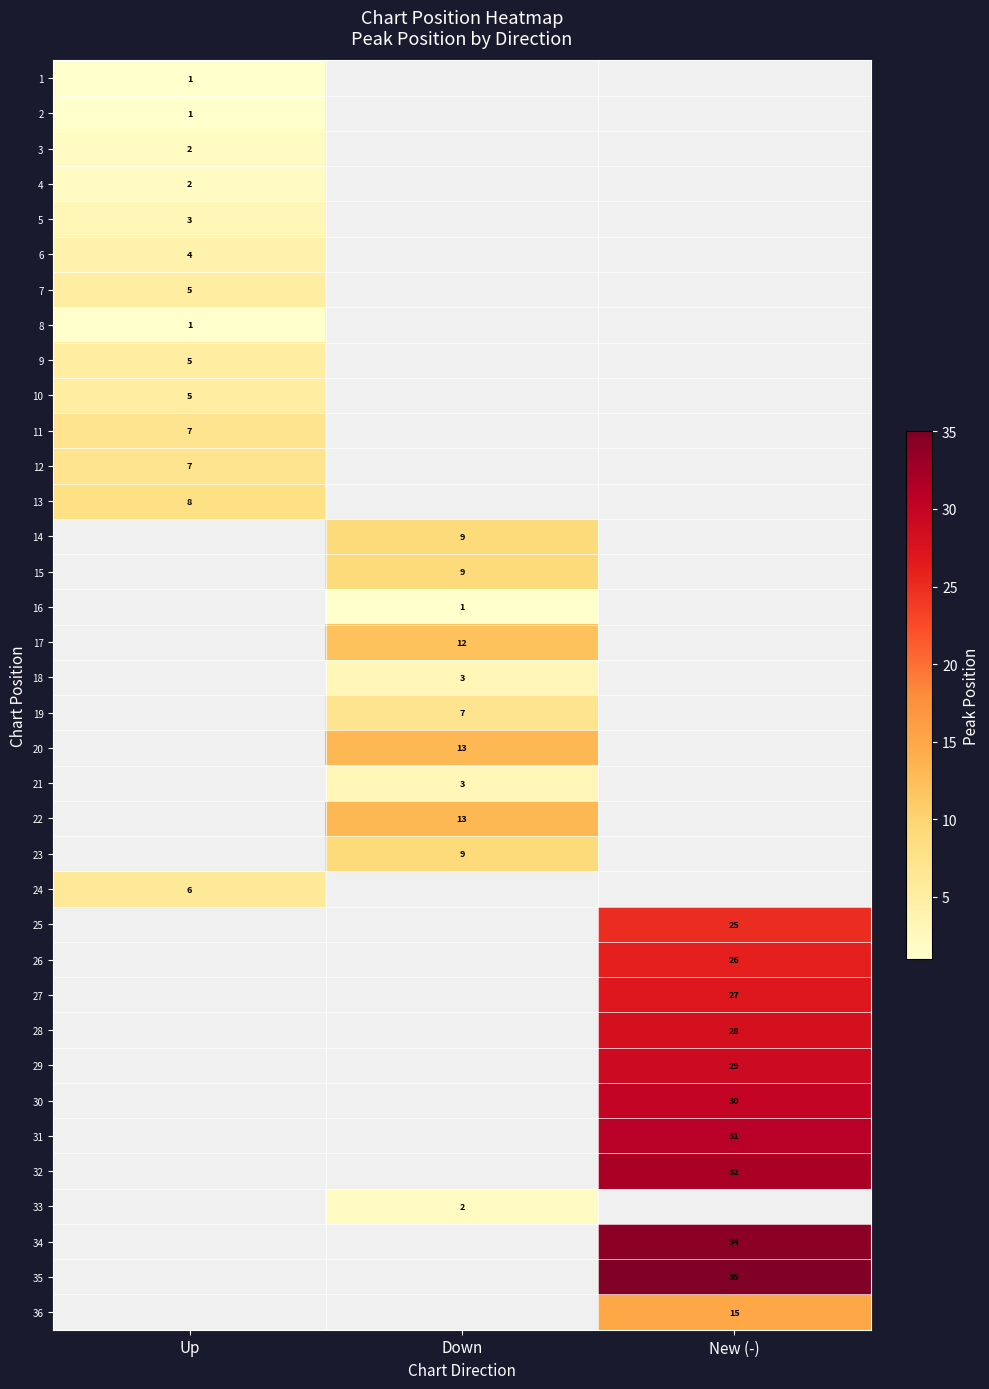

Is it true that 26 equals 5 at New (-)?

False